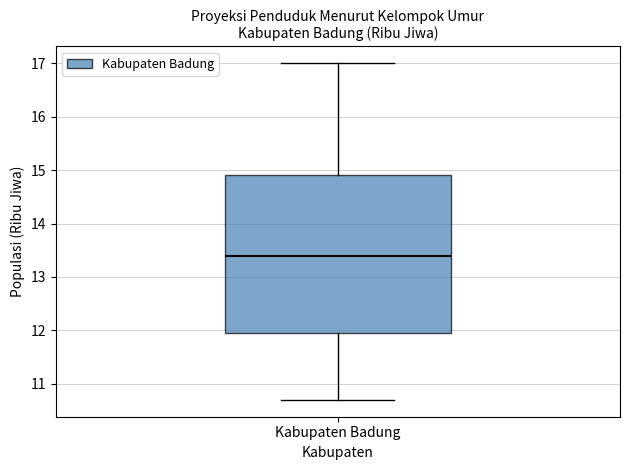

Read this box plot against the y-axis: the position of the median line, the range covered by the box, and the ends of both whiskers. The values are not printed on the chart, so give them approximately, as read against the axis.

median 13.4, box 12.0 to 14.9, whiskers 10.7 to 17.0